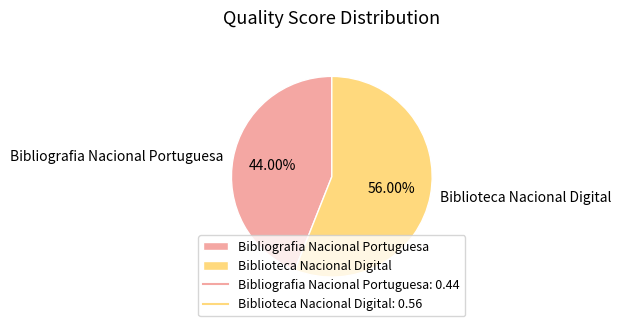

Count the number of slices in the pie.

2